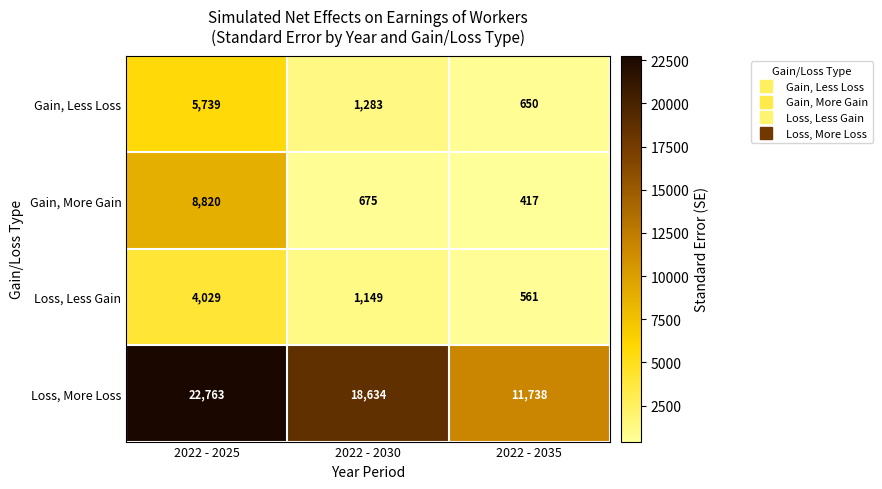

At how many categories does at least one series exceed 14744?

2